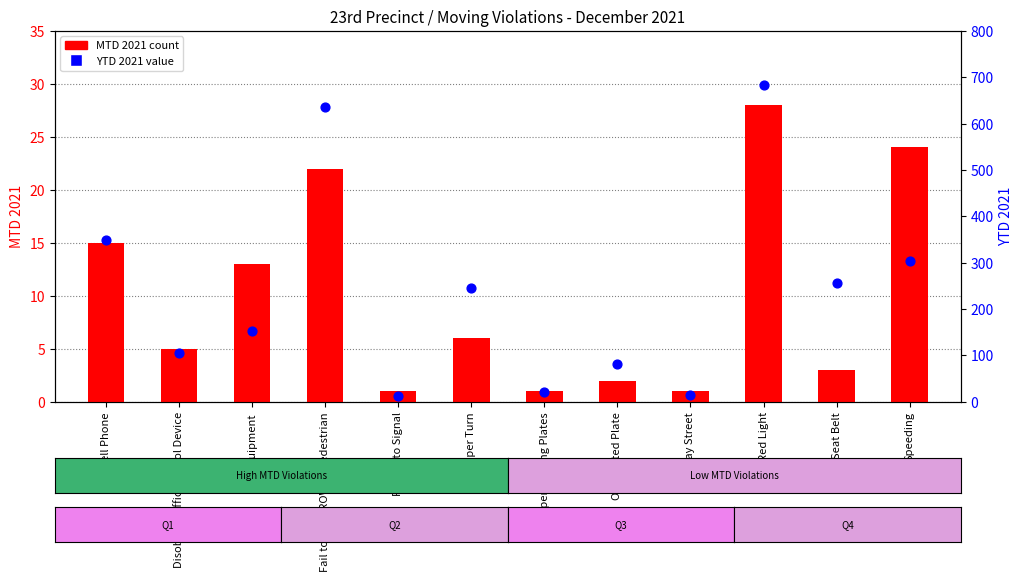

At which category is the sum across all series the highest?

Red Light